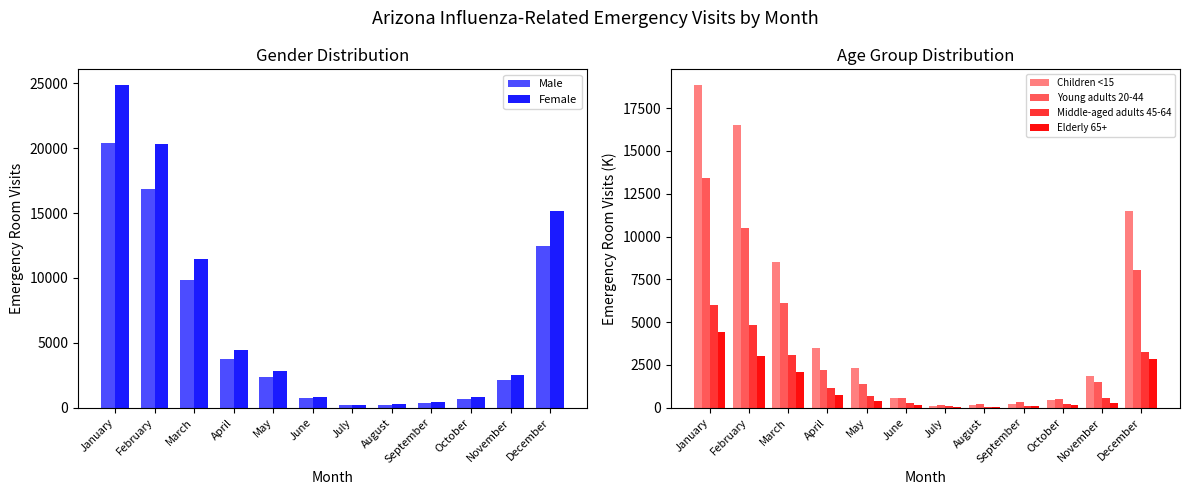

What is the difference between the second highest and minimum values in the Female series?

20146